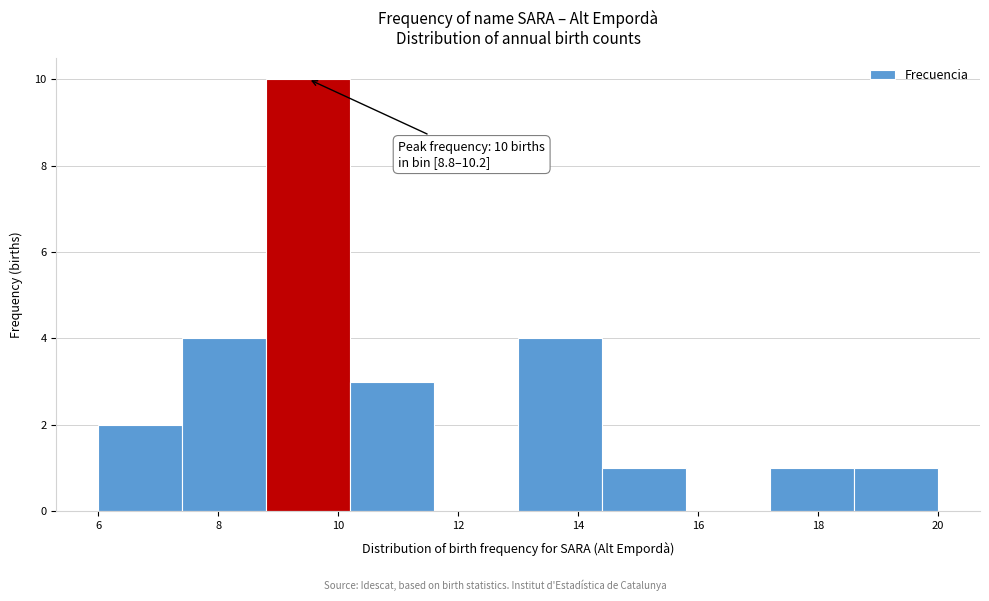

Over which range of the x-axis is the bar tallest?

8.8 to 10.2